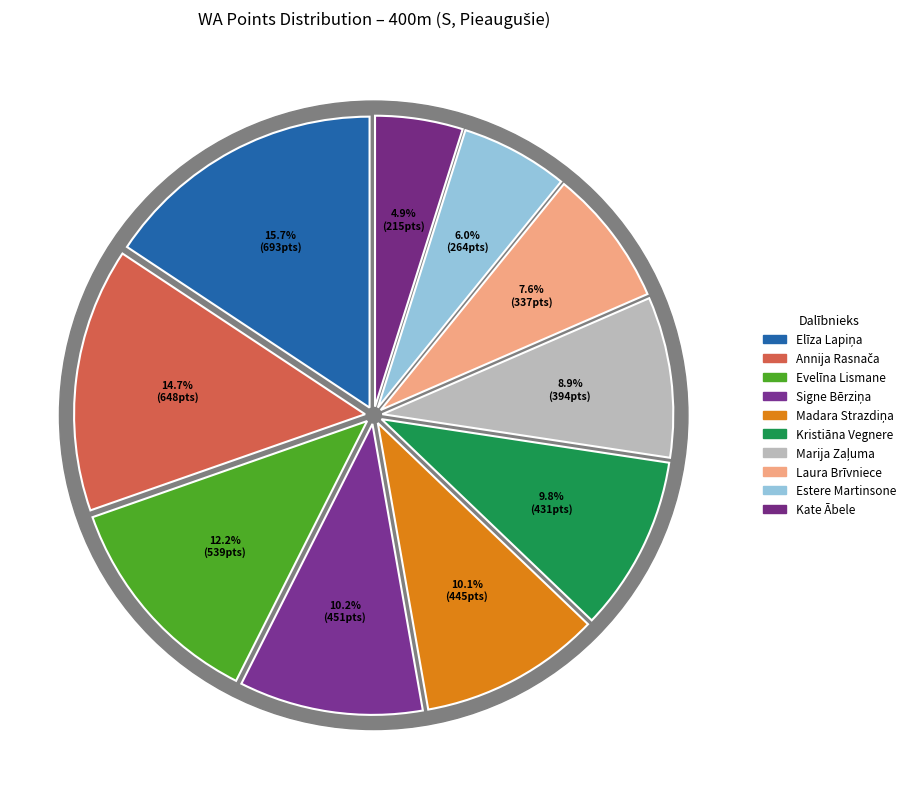

What is the change in value from Evelīna Lismane to Marija Zaļuma?

-145